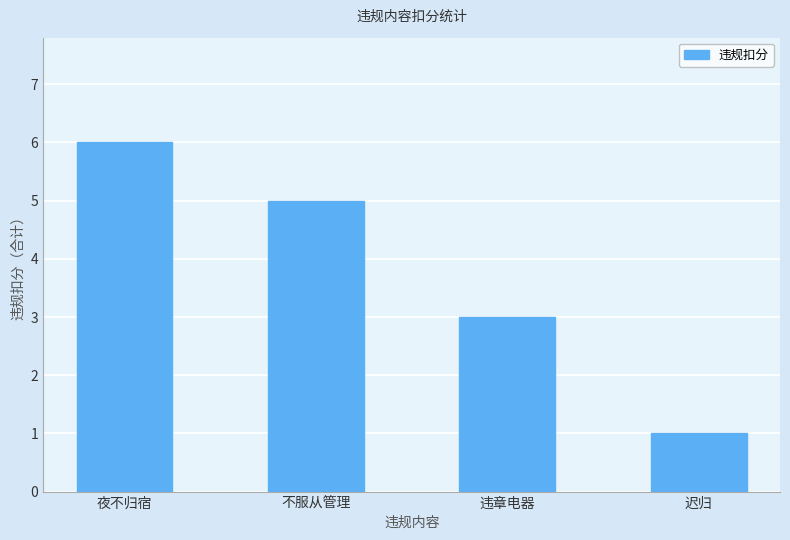

What is the average value?

4